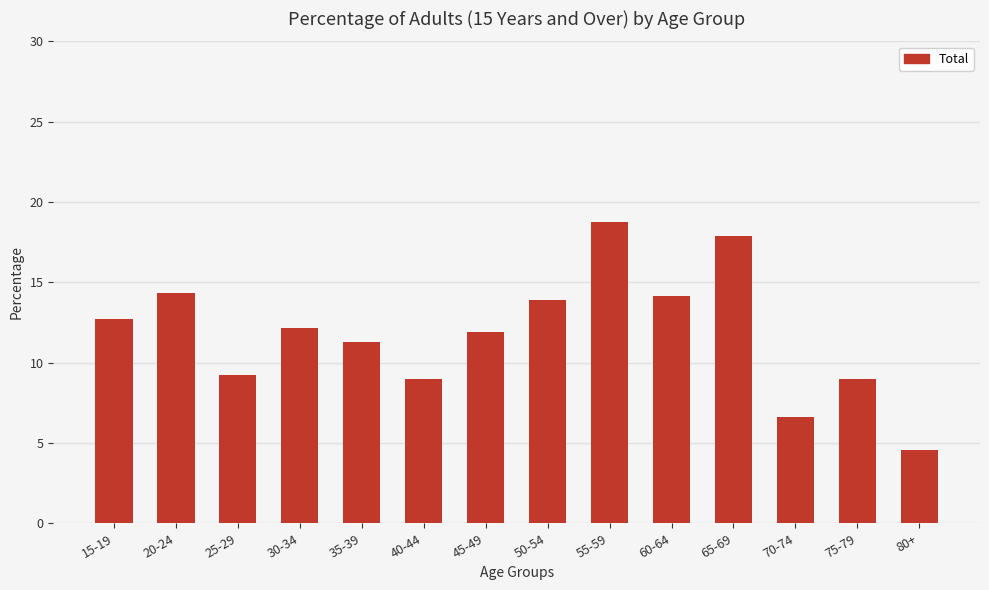

What is the label of the 2nd bar from the right?

75-79